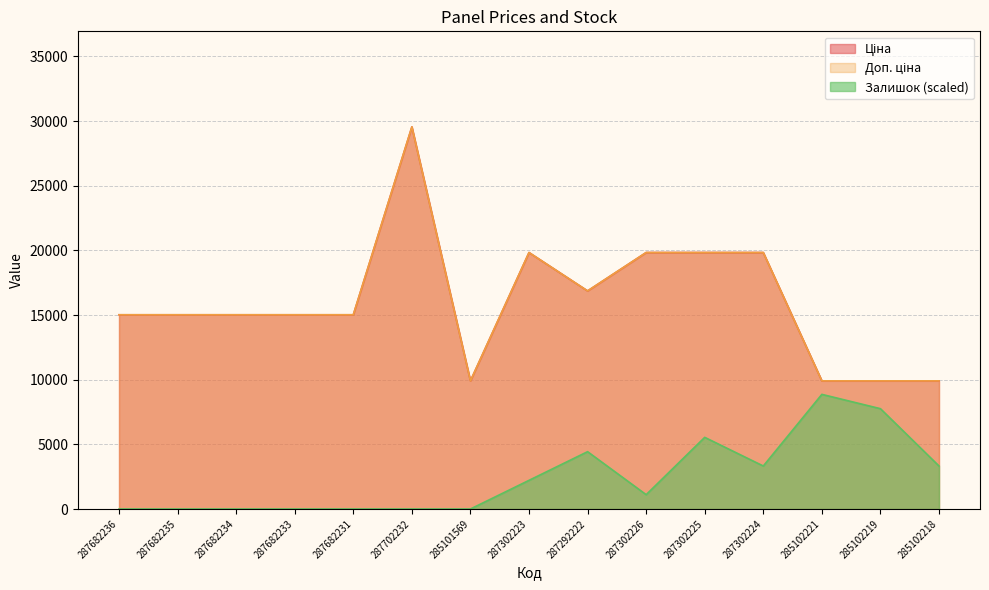

Reading left to right, extract all data points from this chart.

Ціна: 15019.2	15019.2	15019.2	15019.2	15019.2	29548.9	9908.5	19831.1	16863.2	19831.1	19831.1	19831.1	9908.5	9908.5	9908.5
Доп. ціна: 15019.2	15019.2	15019.2	15019.2	15019.2	29548.9	9908.5	19831.1	16863.2	19831.1	19831.1	19831.1	9908.5	9908.5	9908.5
Залишок: 0.0	0.0	0.0	0.0	0.0	0.0	0.0	2216.2	4432.3	1108.1	5540.4	3324.3	8864.7	7756.6	3324.3